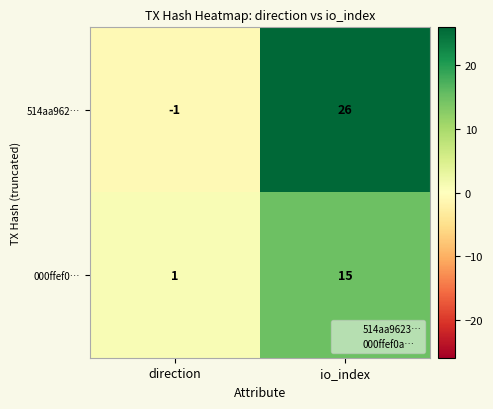

At which category is the sum across all series the highest?

io_index